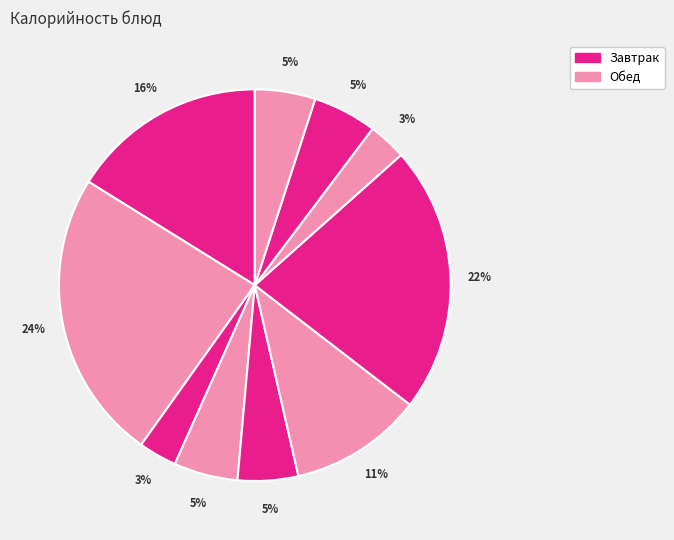

How many slices are in this pie chart?

10